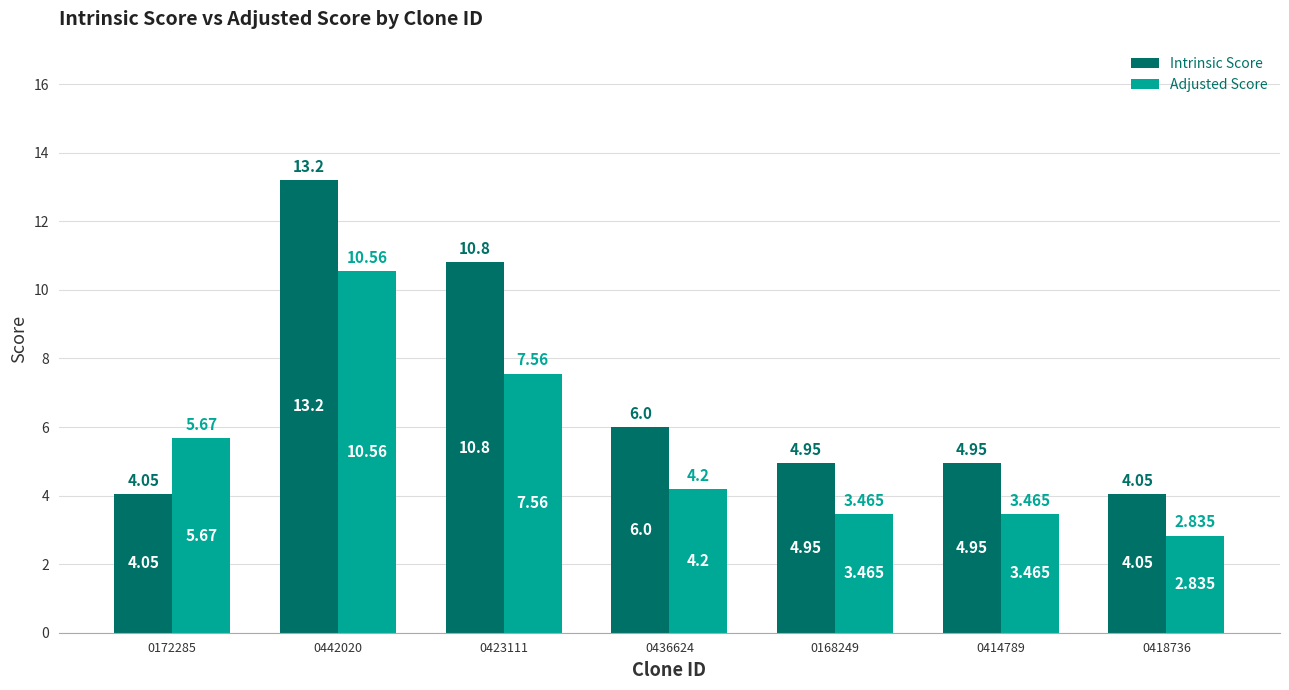

What is the total value across all series at 0442020?

23.8